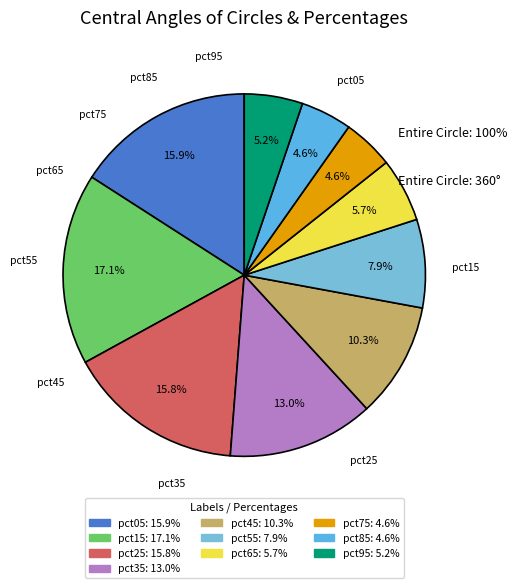

What is the largest slice in the pie chart?

pct15